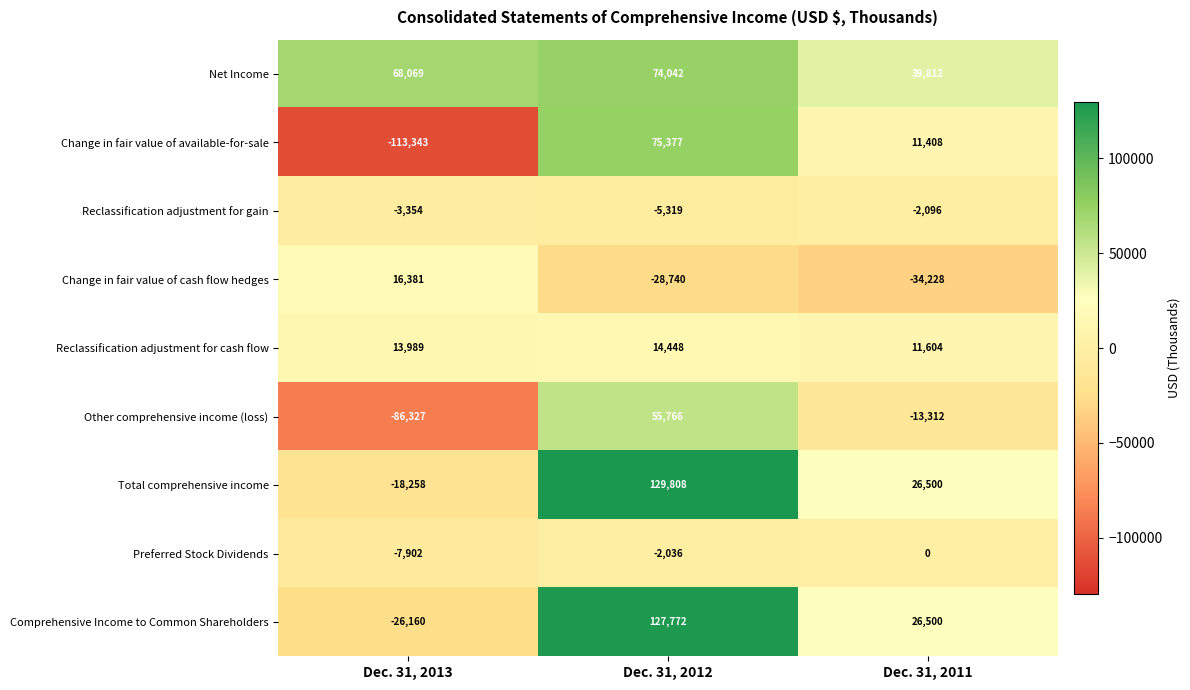

What is the minimum value for Reclassification adjustment for gain?

-5319